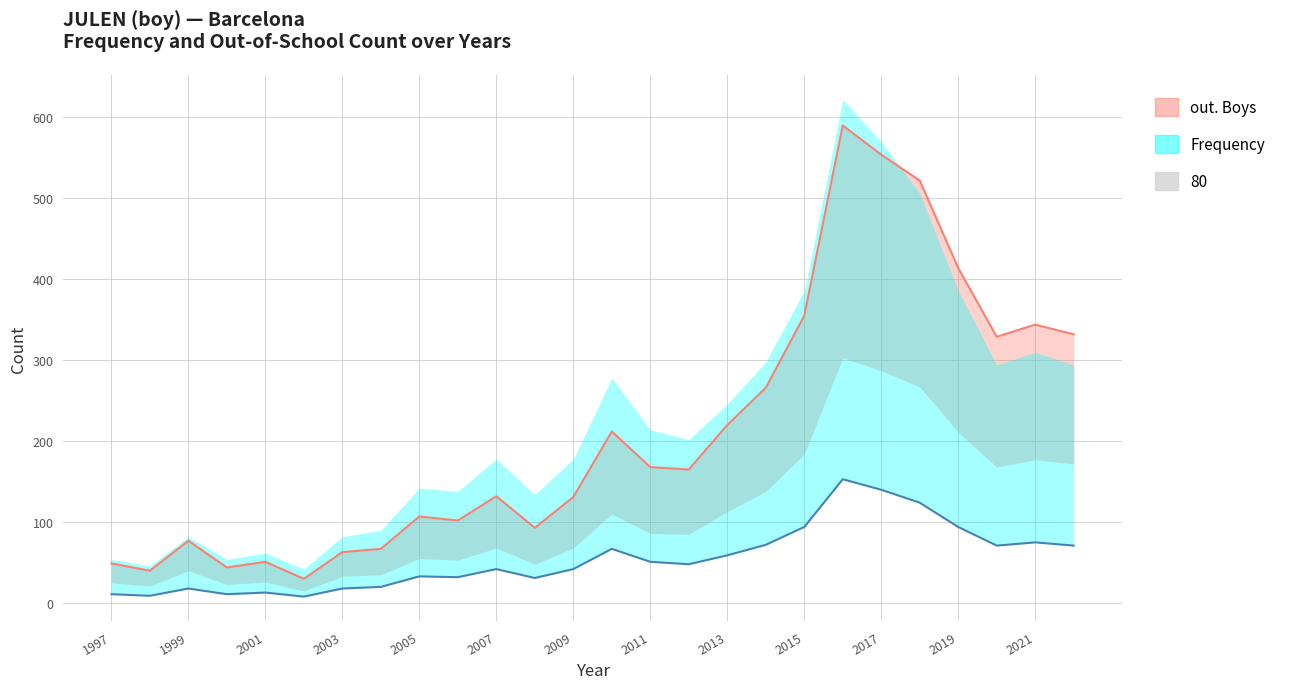

Between 2003 and 2005, which is larger?

2005